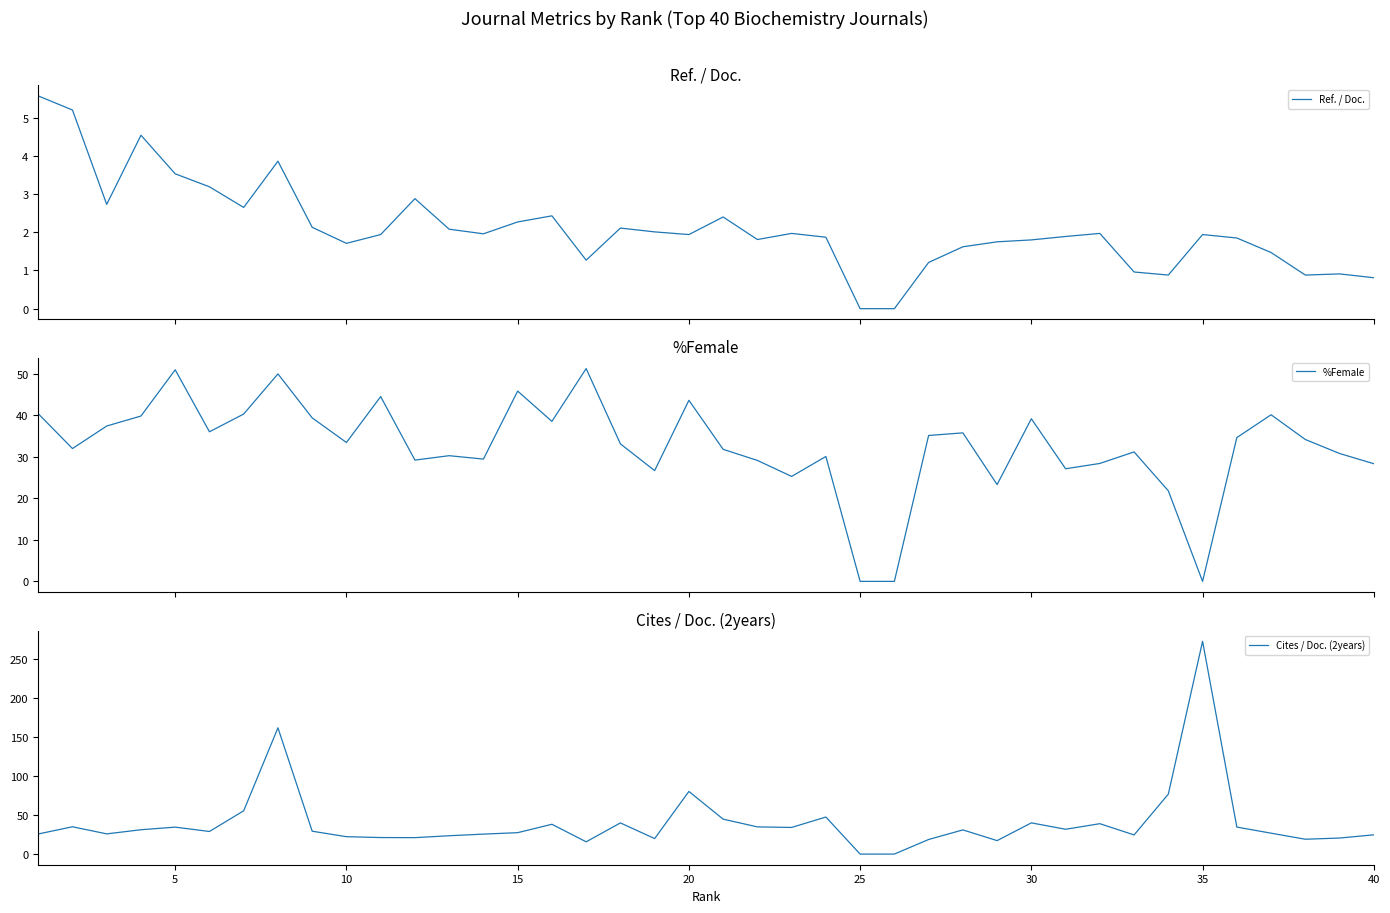

Which series has the largest range (max minus min)?

Cites / Doc. (2years)